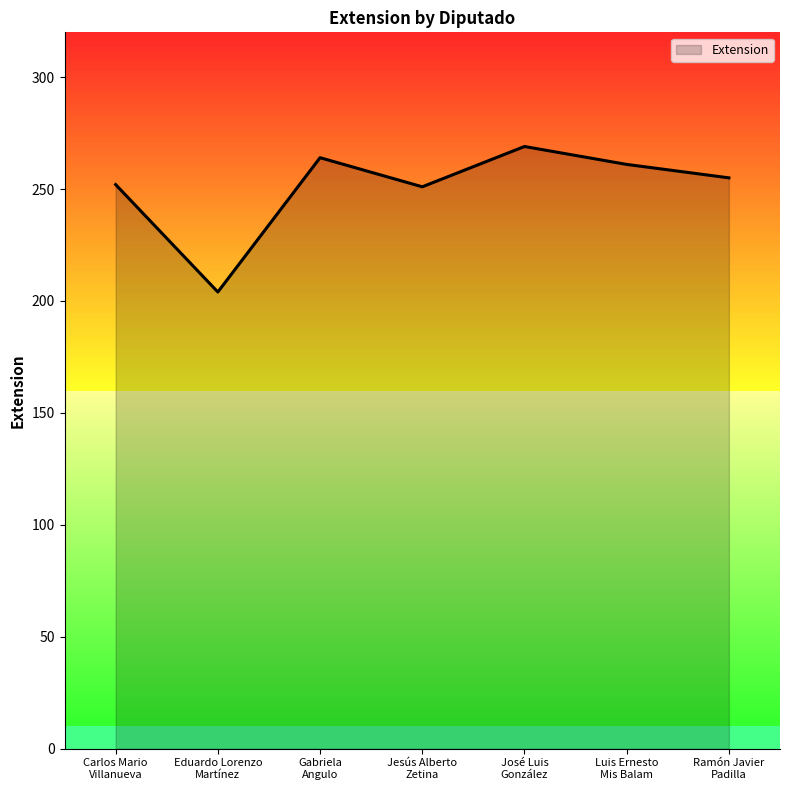

Does the chart have visible grid lines?

No